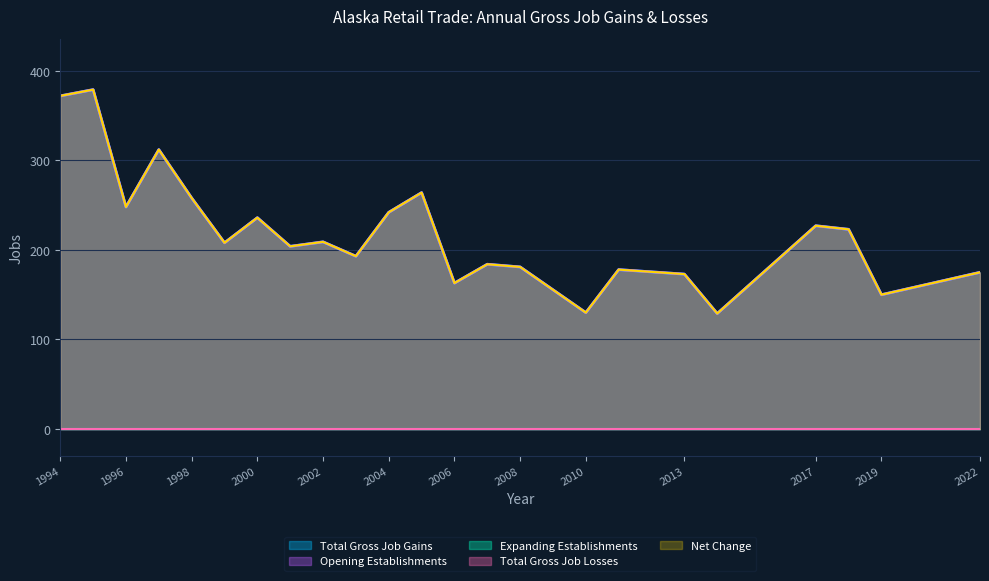

Reading left to right, list all the values displayed in this chart.

Total Gross Job Gains: 1994=372	1995=379	1996=248	1997=312	1998=258	1999=208	2000=236	2001=204	2002=209	2003=193	2004=242	2005=264	2006=163	2007=184	2008=181	2010=130	2011=178	2013=173	2014=129	2017=227	2018=223	2019=150	2022=175
Opening Establishments: 1994=372	1995=379	1996=248	1997=312	1998=258	1999=208	2000=236	2001=204	2002=209	2003=193	2004=242	2005=264	2006=163	2007=184	2008=181	2010=130	2011=178	2013=173	2014=129	2017=227	2018=223	2019=150	2022=175
Net Change: 1994=372	1995=379	1996=248	1997=312	1998=258	1999=208	2000=236	2001=204	2002=209	2003=193	2004=242	2005=264	2006=163	2007=184	2008=181	2010=130	2011=178	2013=173	2014=129	2017=227	2018=223	2019=150	2022=175